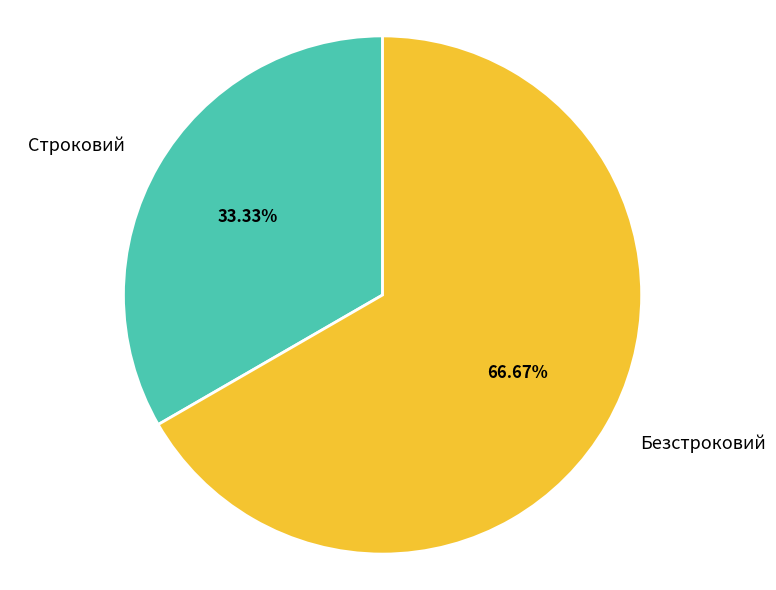

To the nearest percent, what portion does Безстроковий represent?

67%